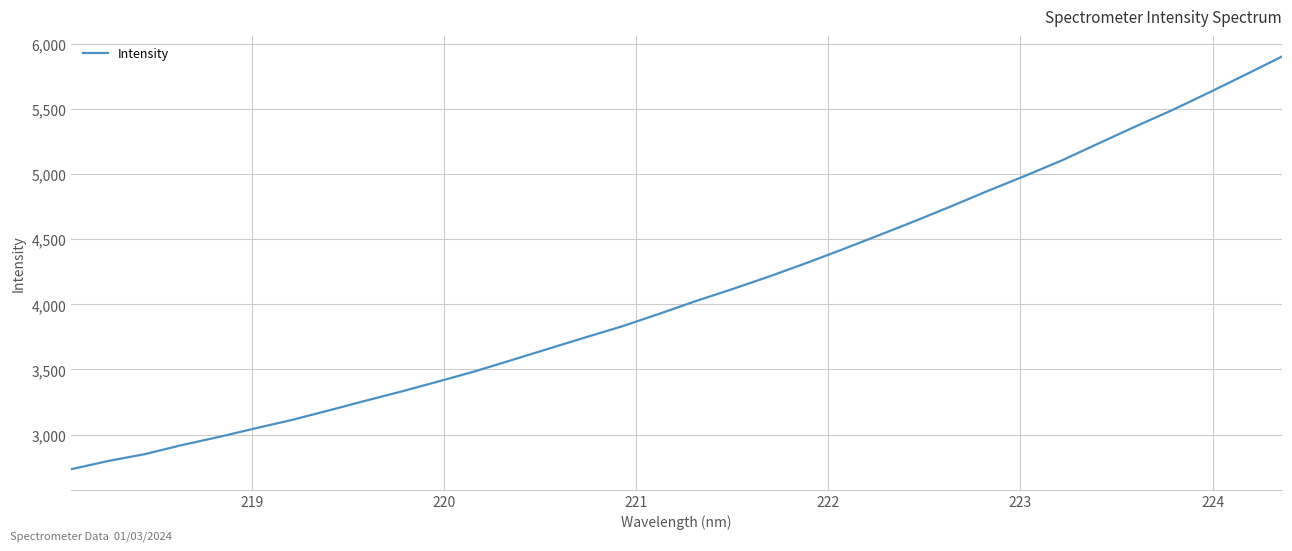

What is the smallest value displayed?

2735.2